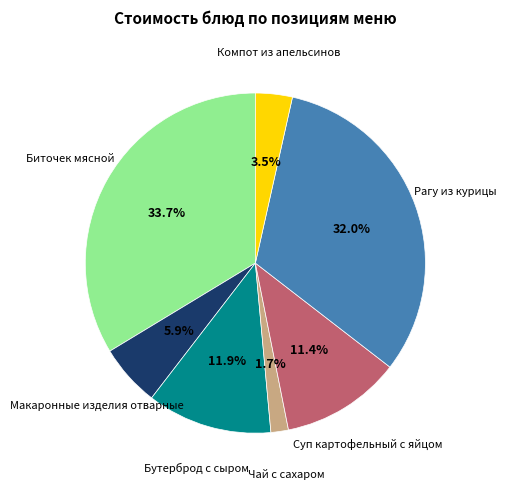

Does any single category account for the majority?

No